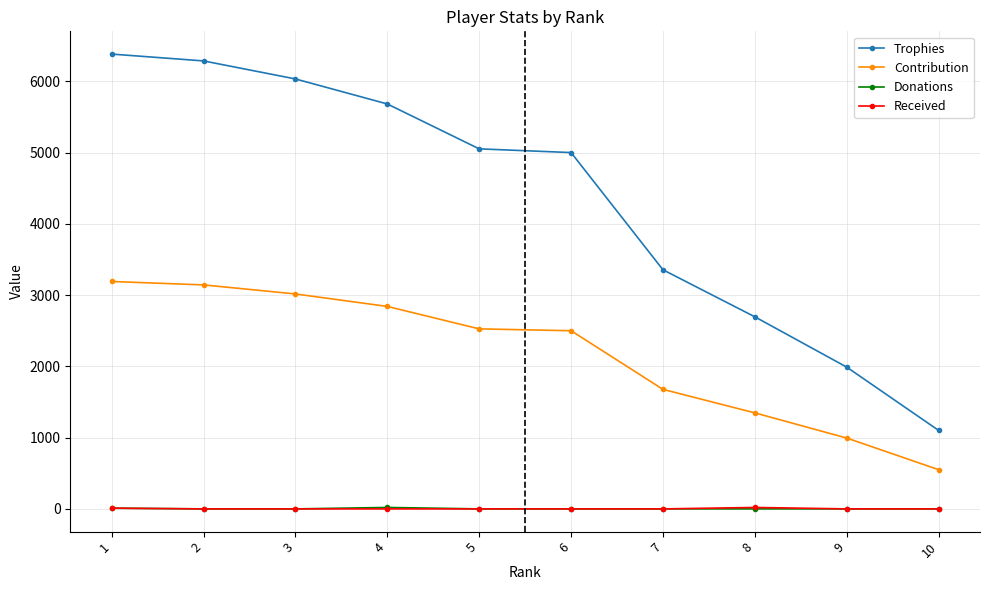

Is it true that Received equals 0 at 9?

True